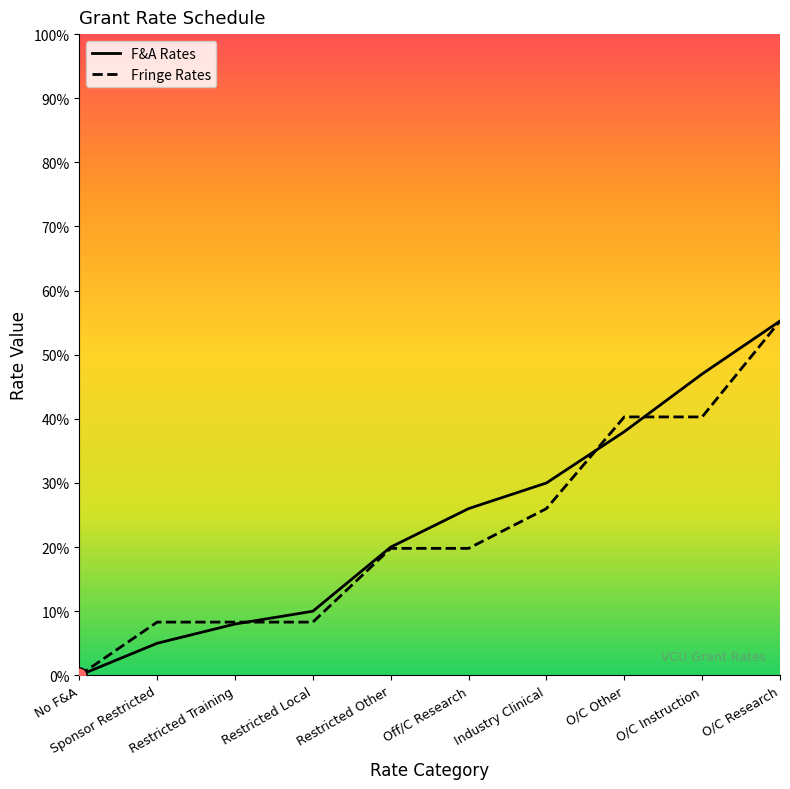

At how many categories does at least one series exceed 0?

9